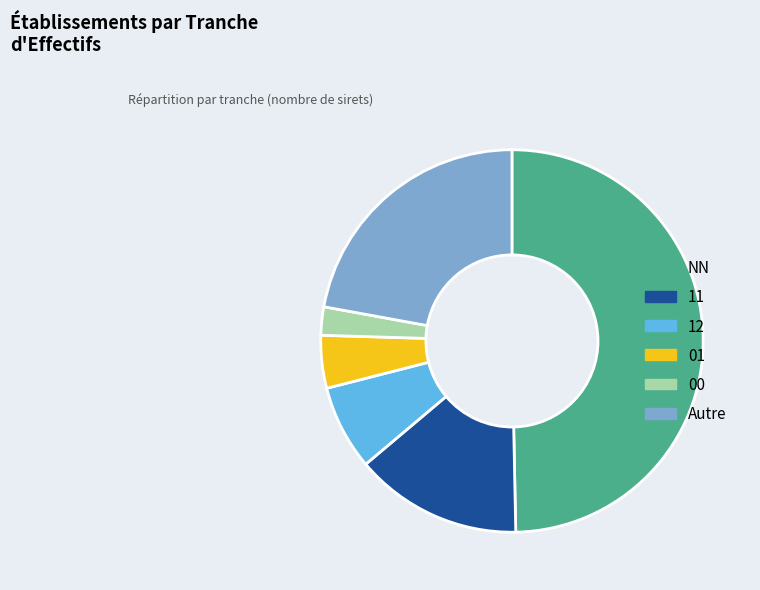

Rank the categories by value from highest to lowest.

NN, Autre, 11, 12, 01, 00